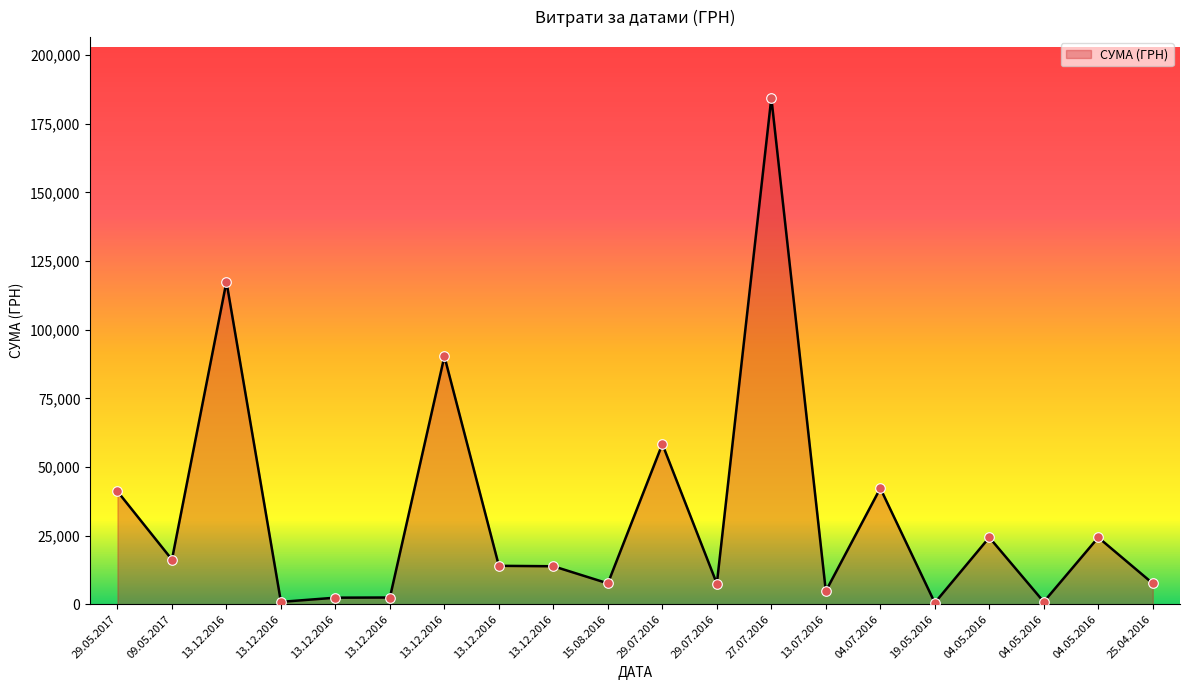

Between 25.04.2016 and 13.12.2016, which is larger?

13.12.2016